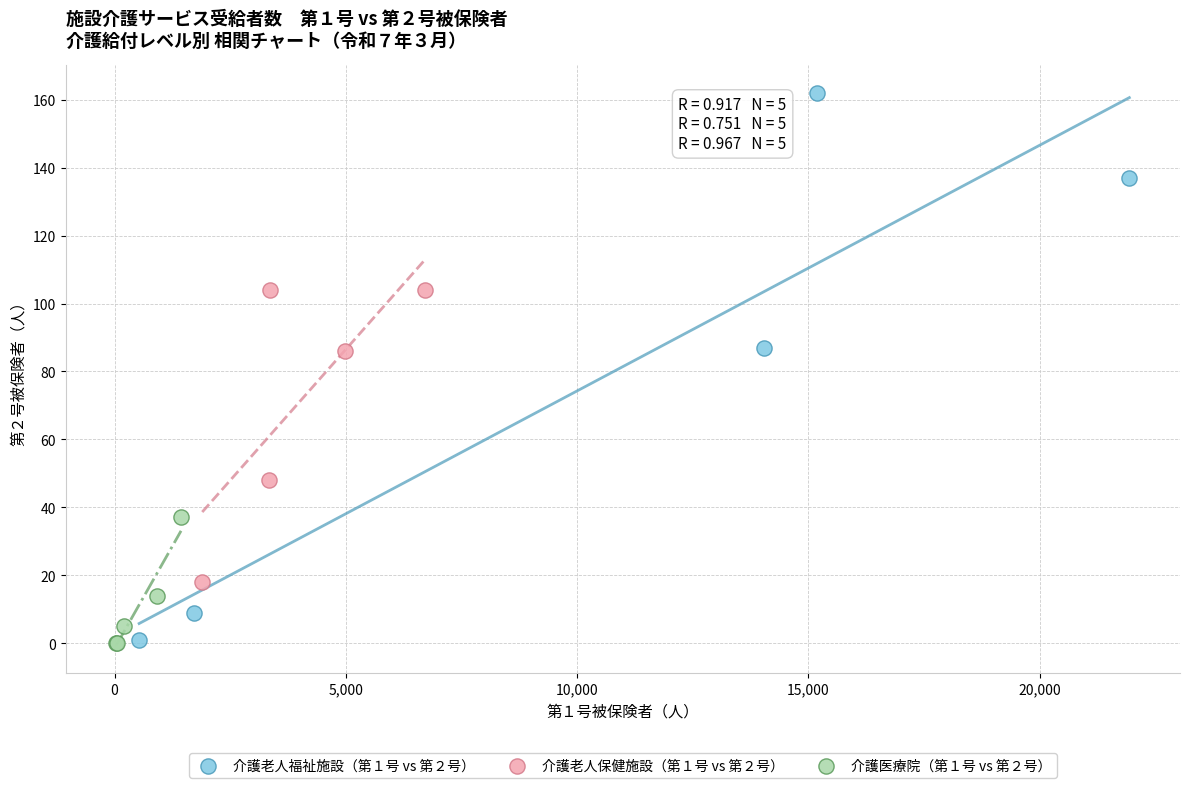

Which series has the widest spread of Y values?

介護老人福祉施設（第１号 vs 第２号）